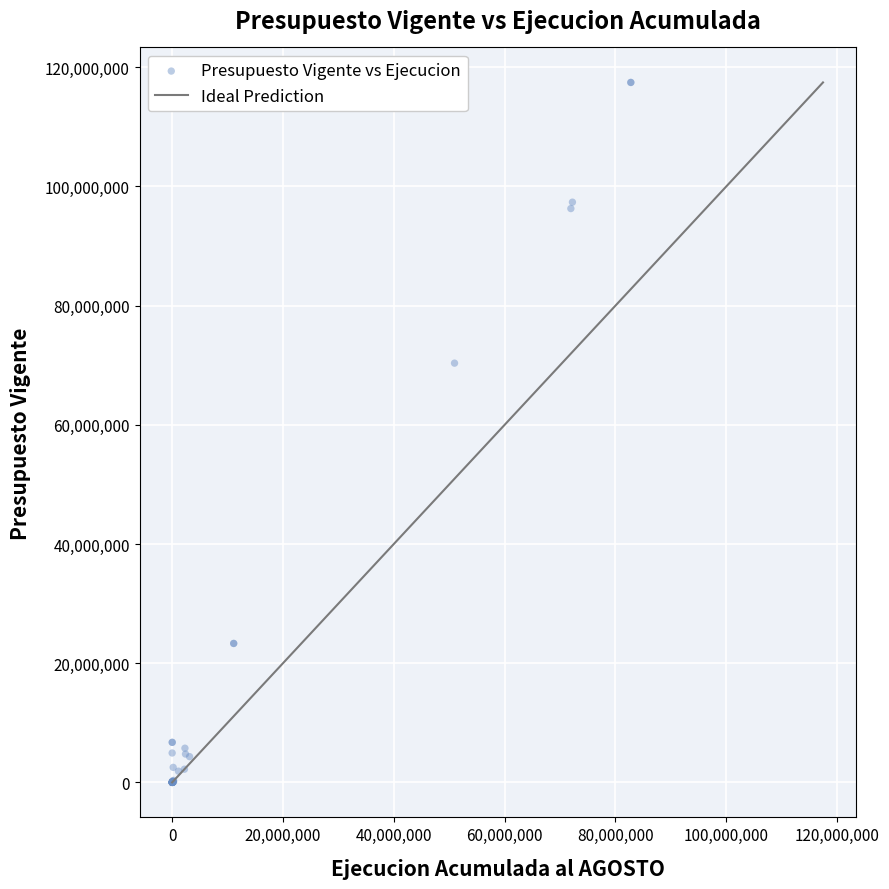

What Y value in the scatter plot is closest to 58727995?

70351796